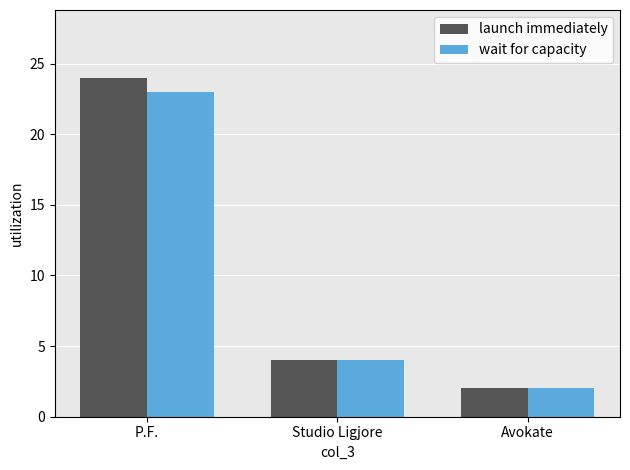

At P.F., list the series in order from largest to smallest.

launch immediately, wait for capacity